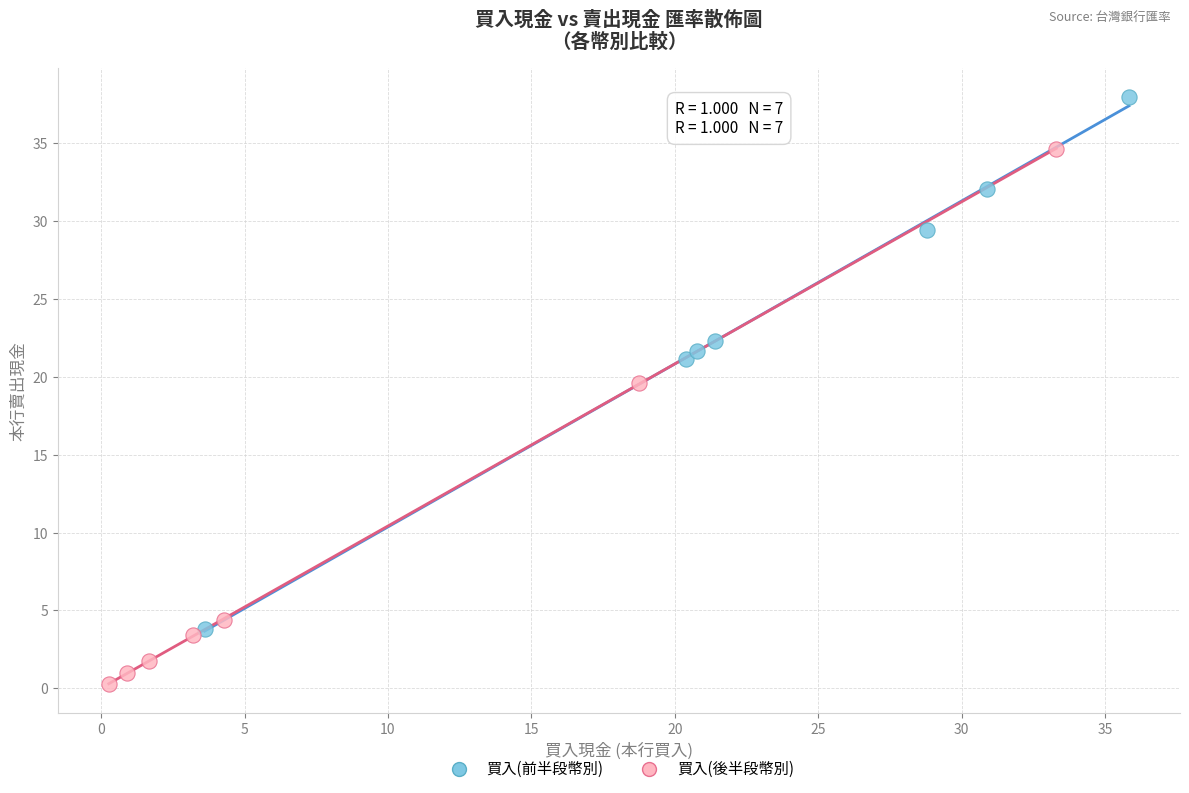

What are all the series names shown in the legend?

買入(前半段幣別), 買入(後半段幣別)